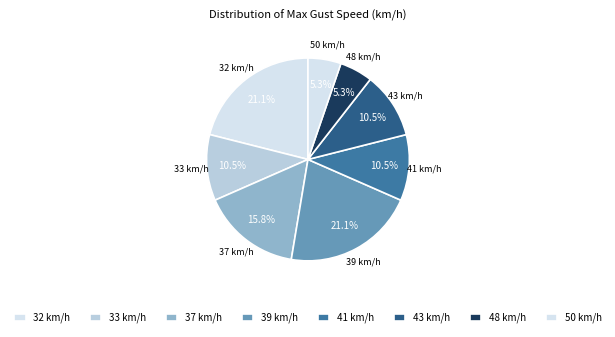

How many segments does this pie chart have?

8